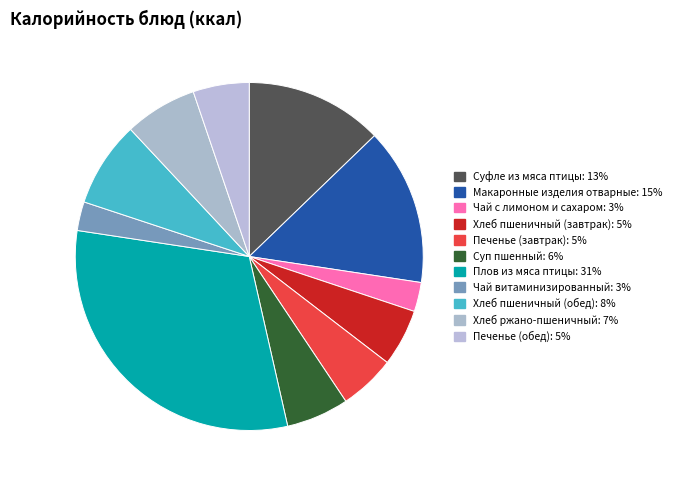

What percentage is NOT represented by Суфле из мяса птицы?

87.2%